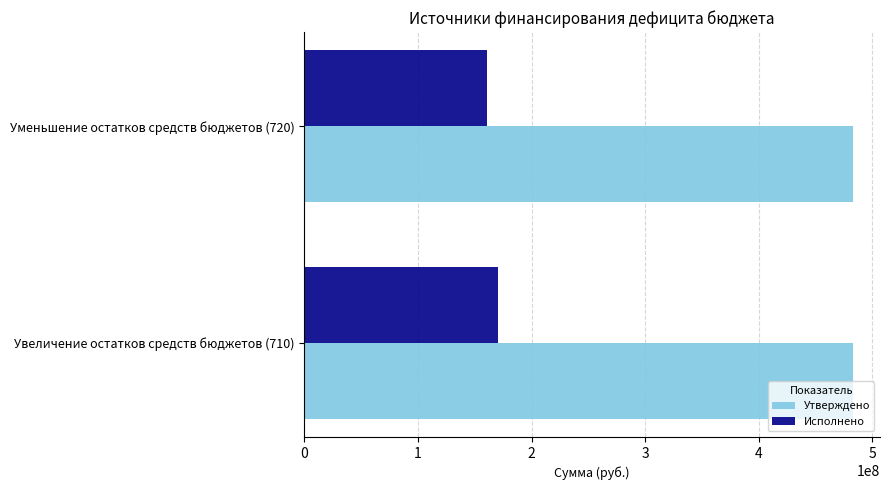

What is the difference between the highest and lowest values at Увеличение остатков средств бюджетов (710)?

312798151.5